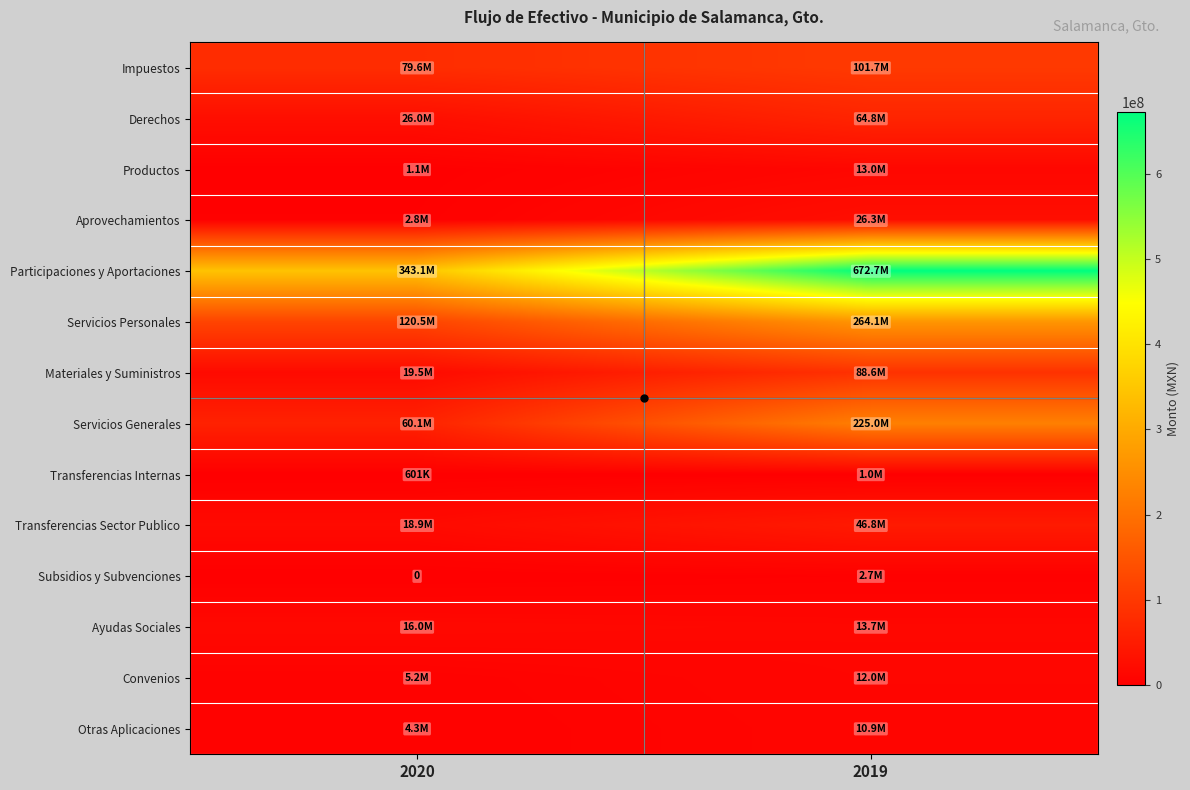

How many series are shown in this chart?

14